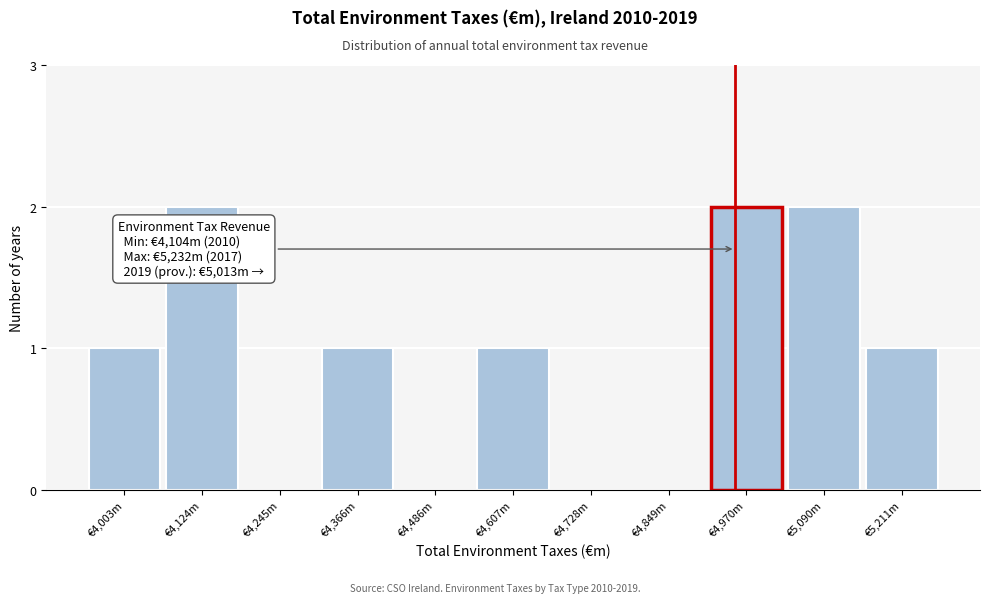

Reading left to right, what are all the values shown in this chart?

€4,003m=1	€4,124m=2	€4,245m=0	€4,366m=1	€4,486m=0	€4,607m=1	€4,728m=0	€4,849m=0	€4,970m=2	€5,090m=2	€5,211m=1